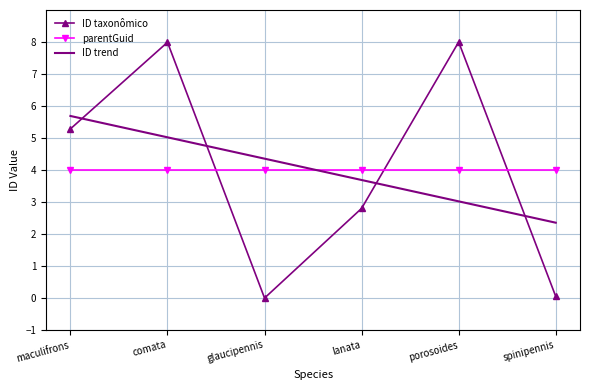

What are all the series names shown in the legend?

ID taxonômico, parentGuid, ID trend